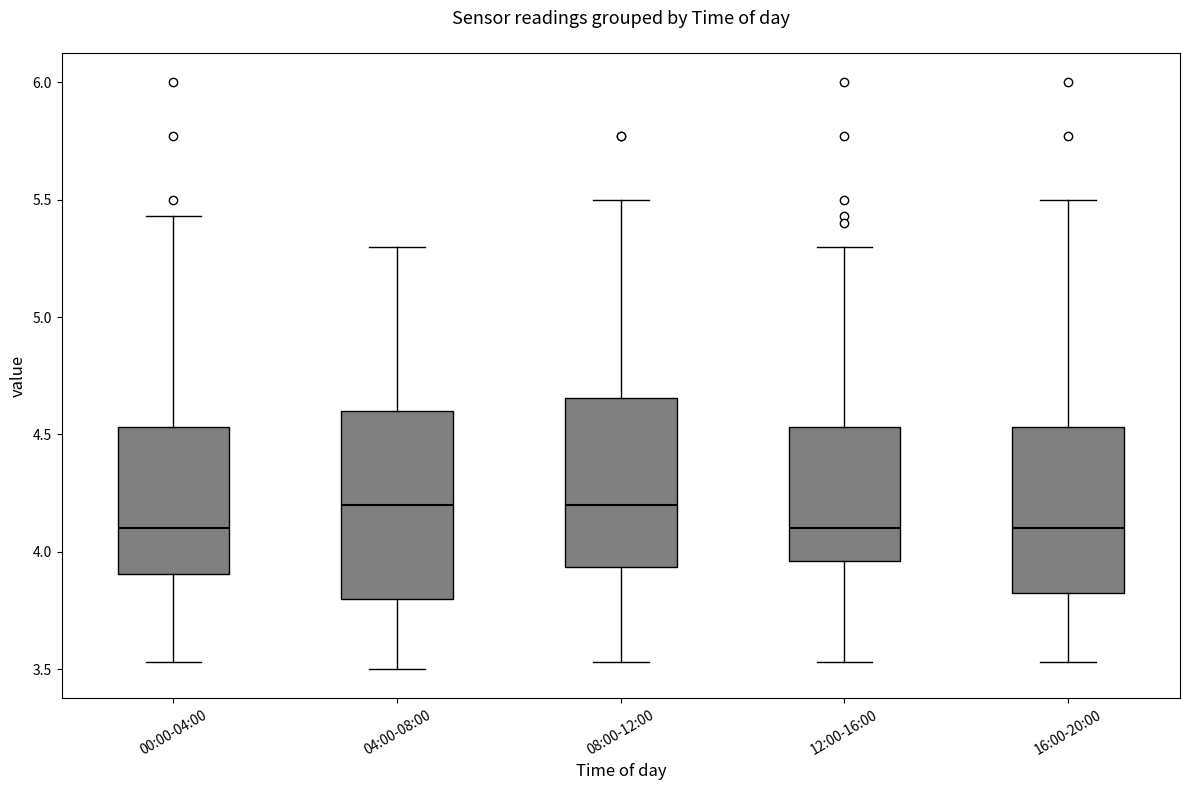

Comparing the boxes themselves (not the whiskers), which one is the tallest?

04:00-08:00